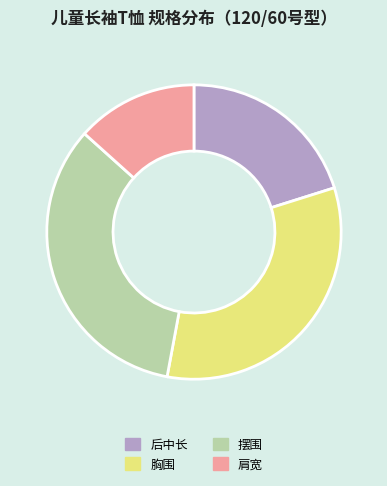

Count the number of slices in the pie.

4